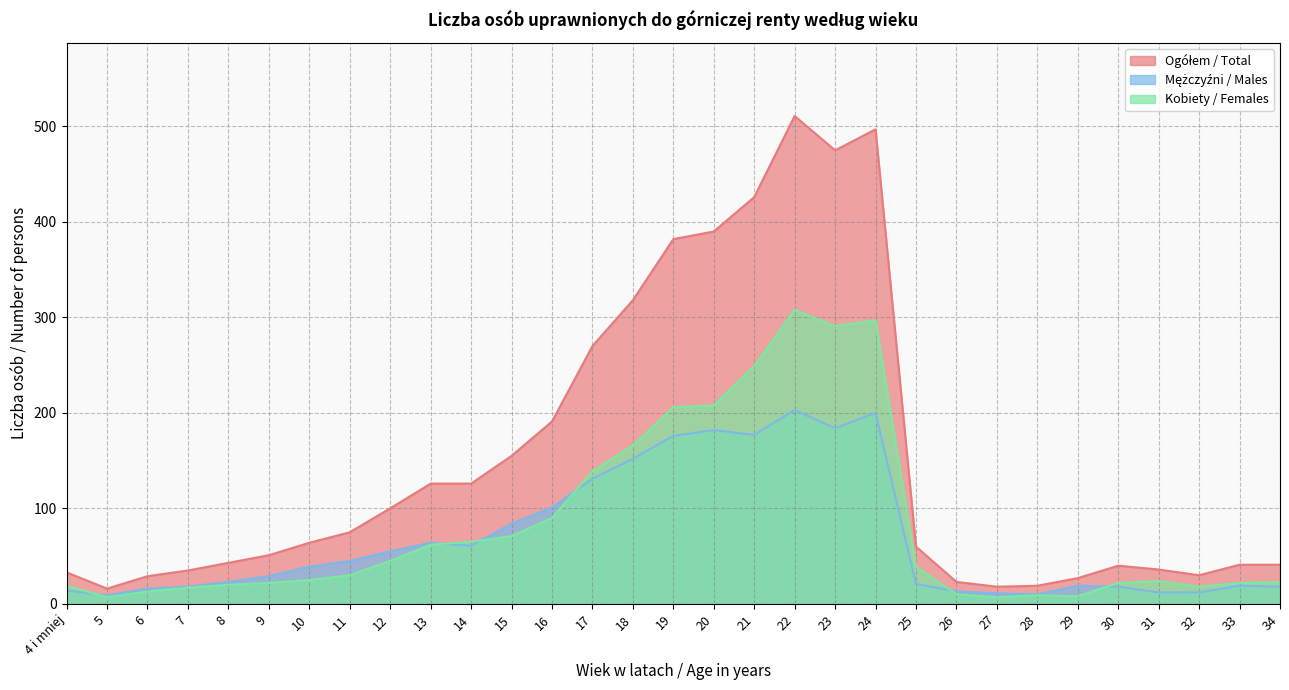

Is it true that Ogółem / Total equals 850 at 24?

False